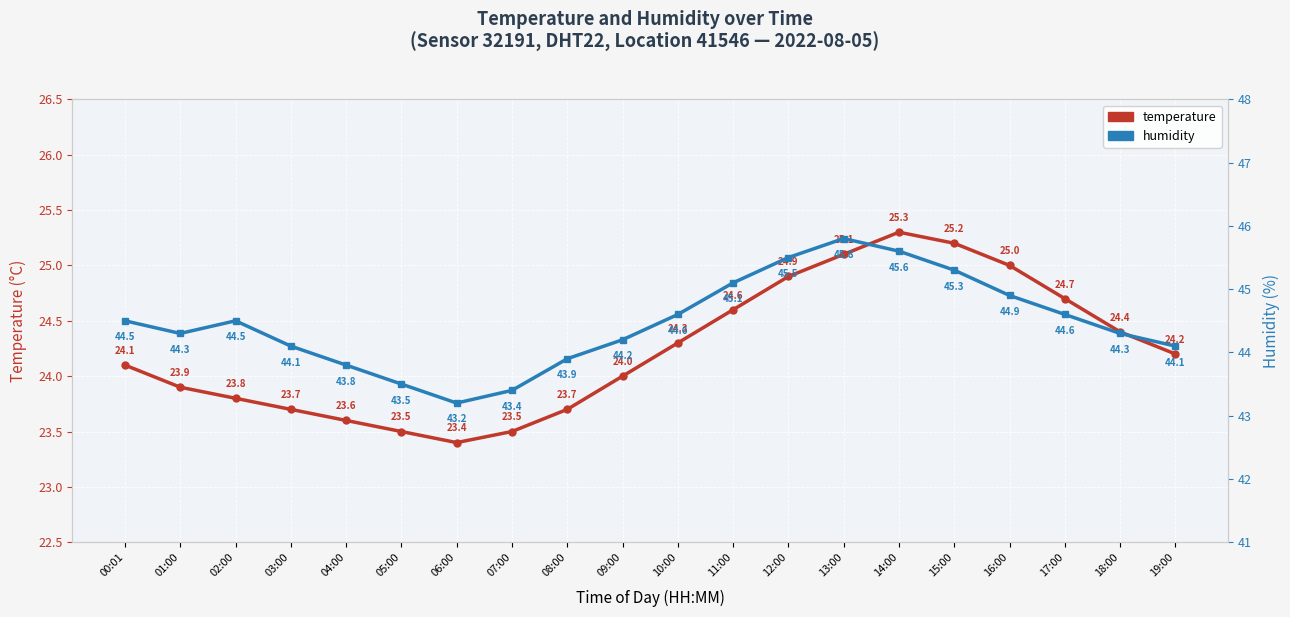

In humidity, how many points are lower than both neighbors (excluding endpoints)?

2